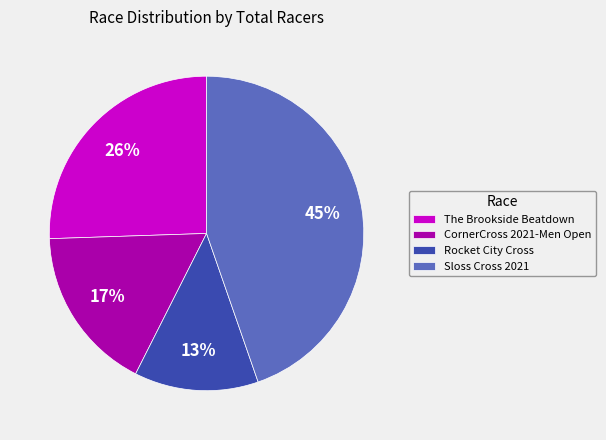

Is it true that CornerCross 2021-Men Open is 17% of the pie?

True